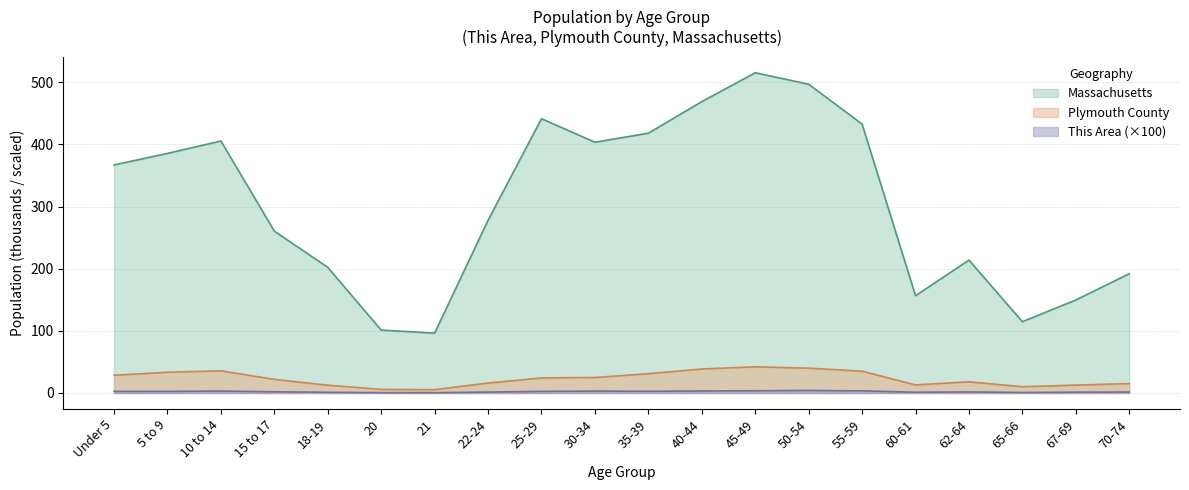

True or false: Plymouth County and Massachusetts cross at least once.

False